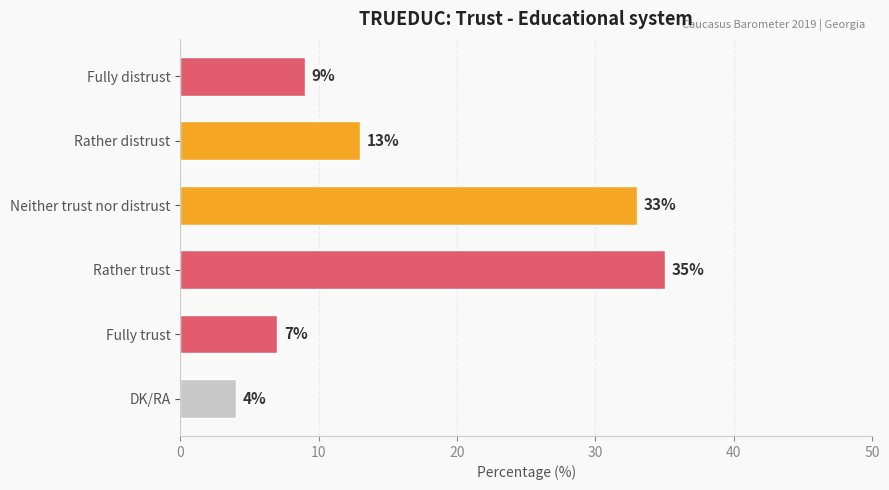

The chart shows a value of 9 at Fully distrust. True or false?

True